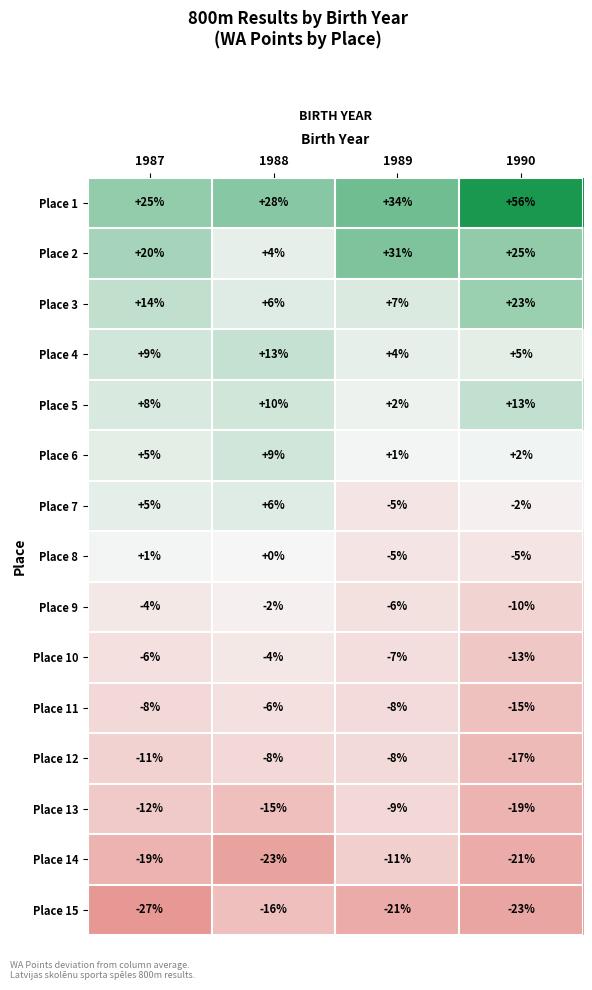

Which series has the widest spread of values?

Place 1